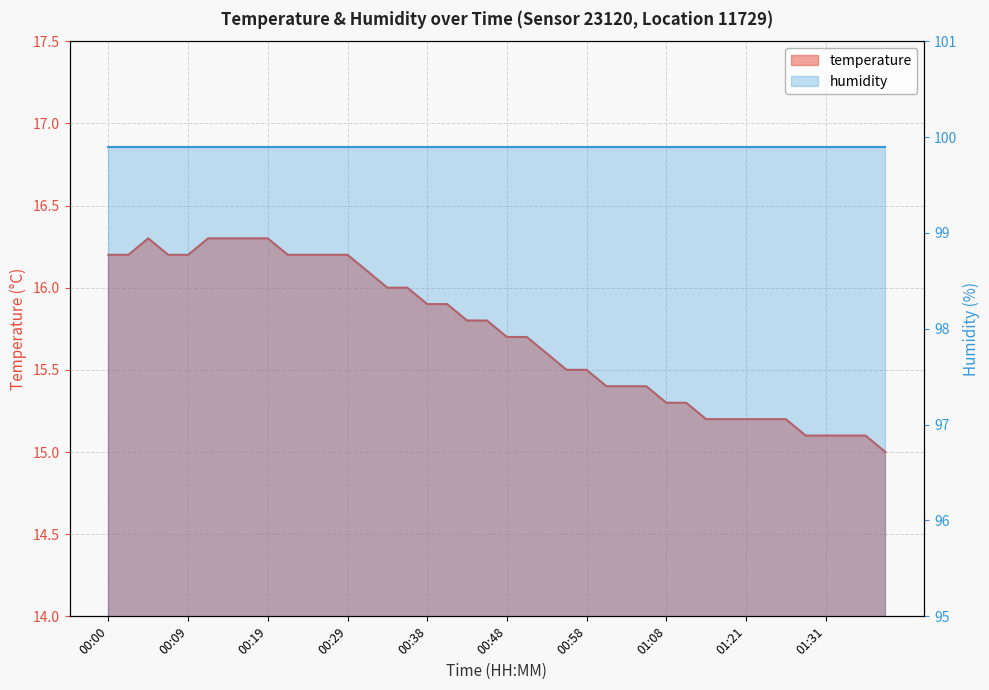

Rank the categories by value from lowest to highest.

01:38, 01:28, 01:31, 01:33, 01:36, 01:15, 01:18, 01:21, 01:23, 01:26, 01:08, 01:13, 01:00, 01:03, 01:06, 00:55, 00:58, 00:53, 00:48, 00:51, 00:43, 00:46, 00:38, 00:41, 00:34, 00:36, 00:31, 00:00, 00:02, 00:07, 00:09, 00:21, 00:24, 00:26, 00:29, 00:04, 00:12, 00:14, 00:17, 00:19